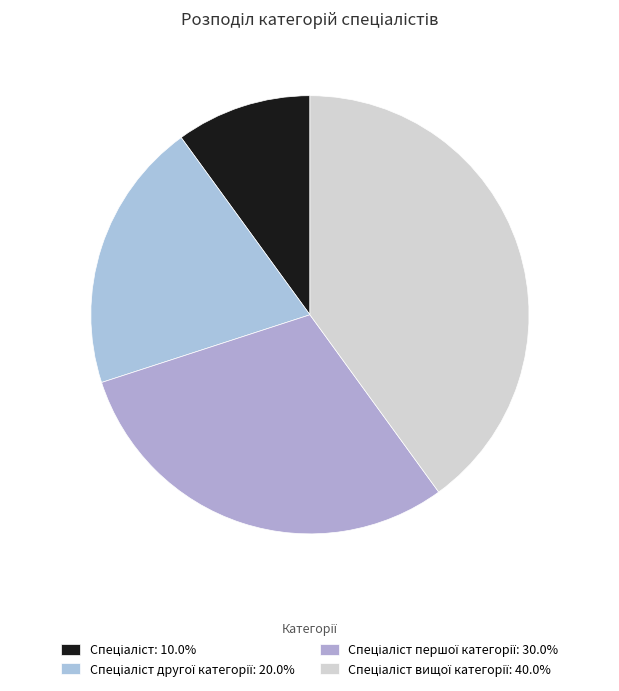

Is there a majority slice in this chart?

No